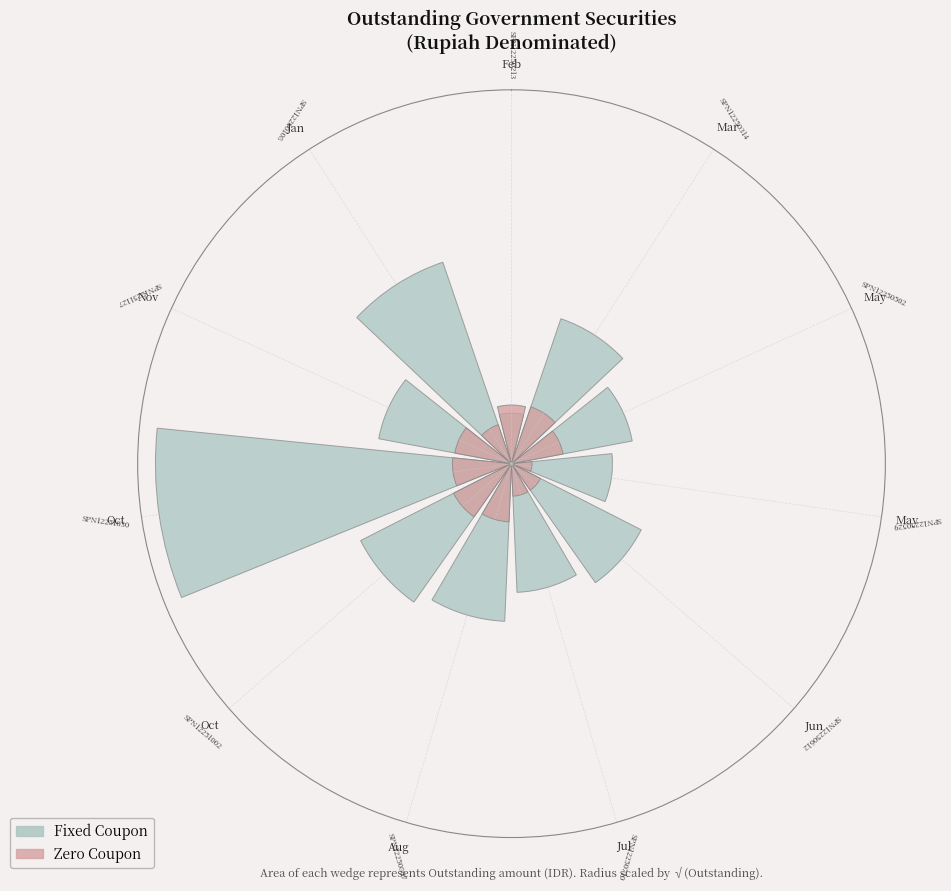

Which label corresponds to the largest value in the chart?

Oct